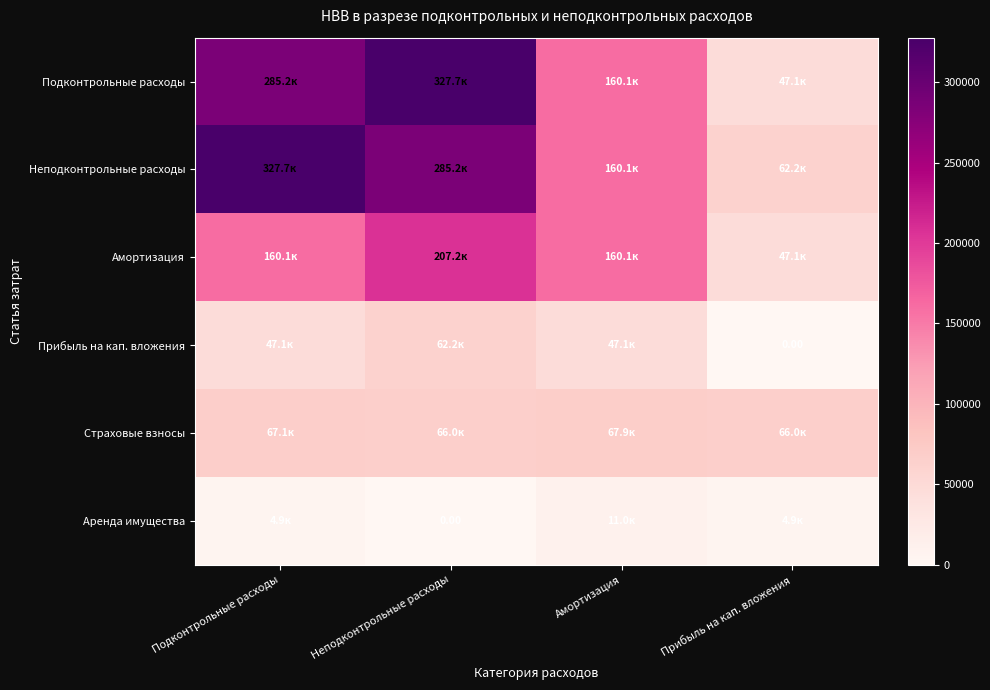

Is the value of Аренда имущества at Неподконтрольные расходы greater than the value of Амортизация at Неподконтрольные расходы?

No